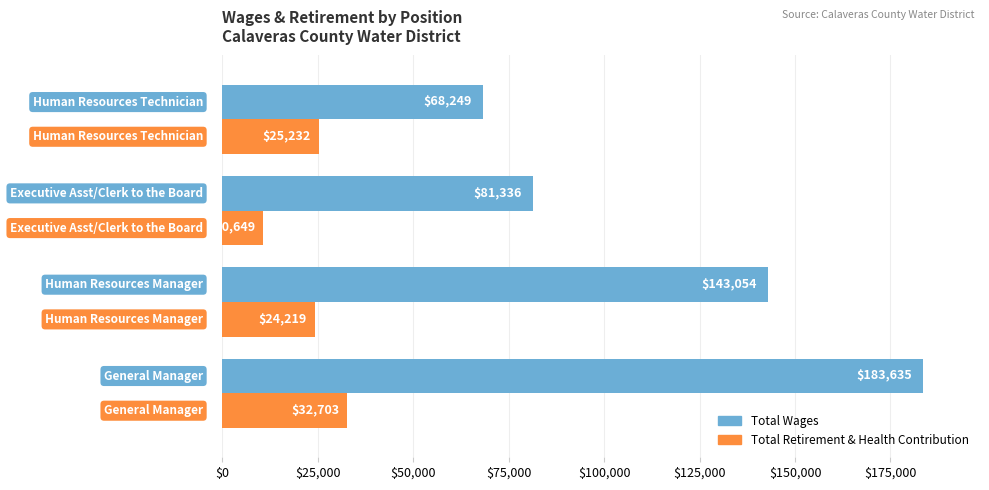

Count the number of categories in the chart.

4